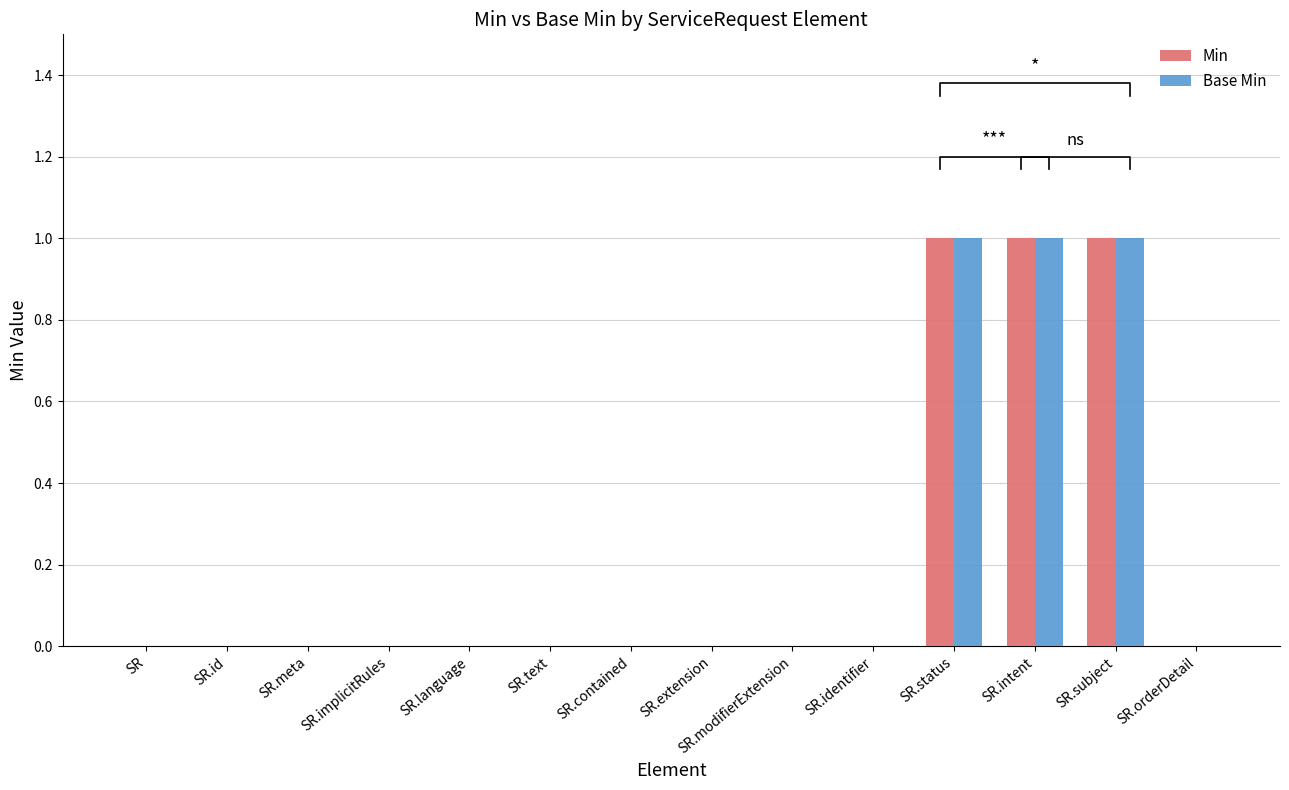

Is it true that Min equals -1 at SR?

False